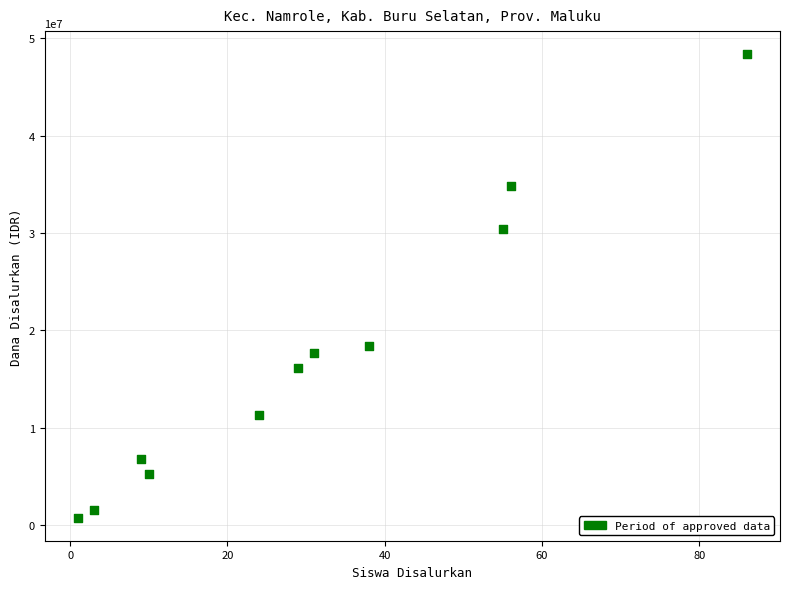

What is the average X value?

31